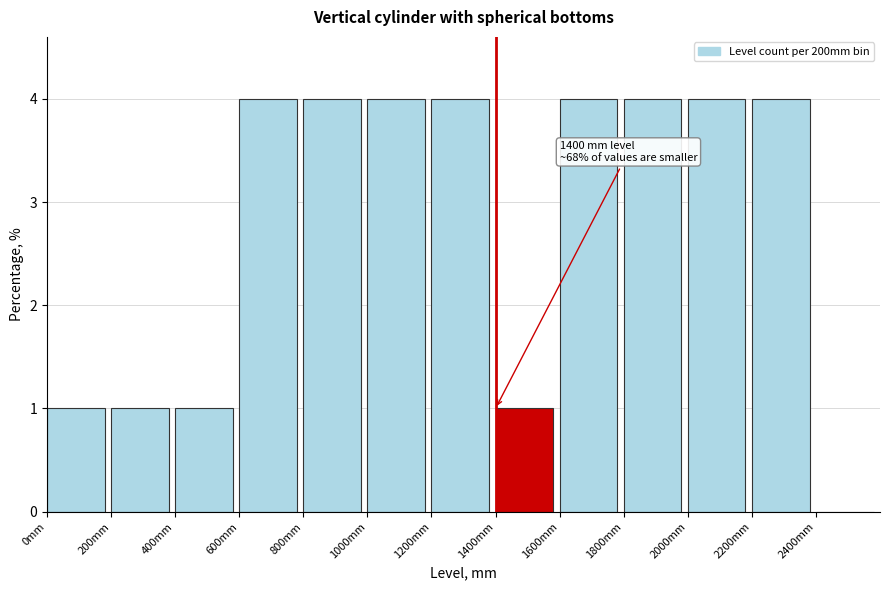

Reading left to right, list all the values displayed in this chart.

0mm=1	200mm=1	400mm=1	600mm=4	800mm=4	1000mm=4	1200mm=4	1400mm=1	1600mm=4	1800mm=4	2000mm=4	2200mm=4	2400mm=0